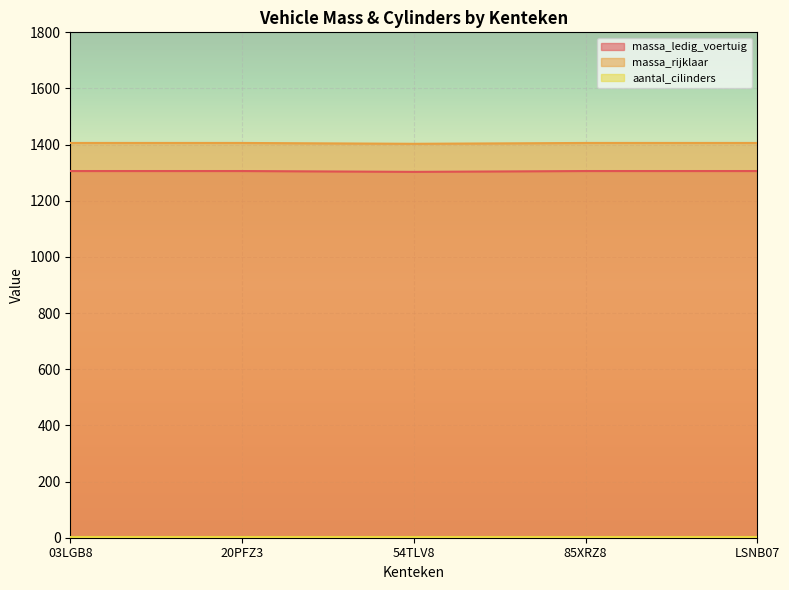

At how many categories does at least one series exceed 1327?

5